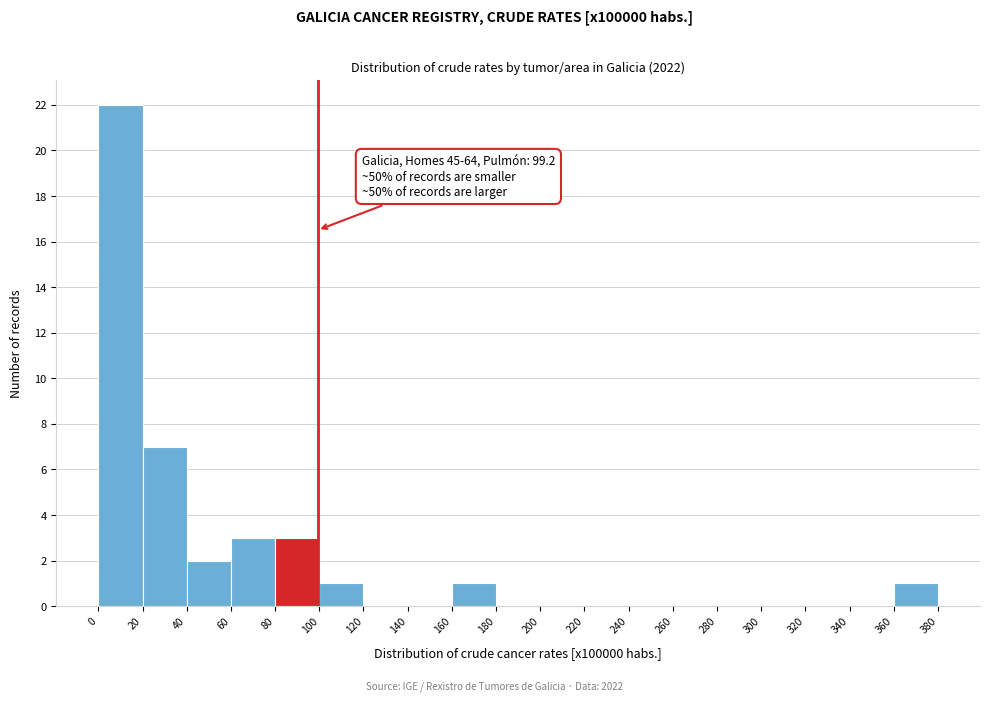

Which range on the x-axis has the tallest bar?

0 to 20